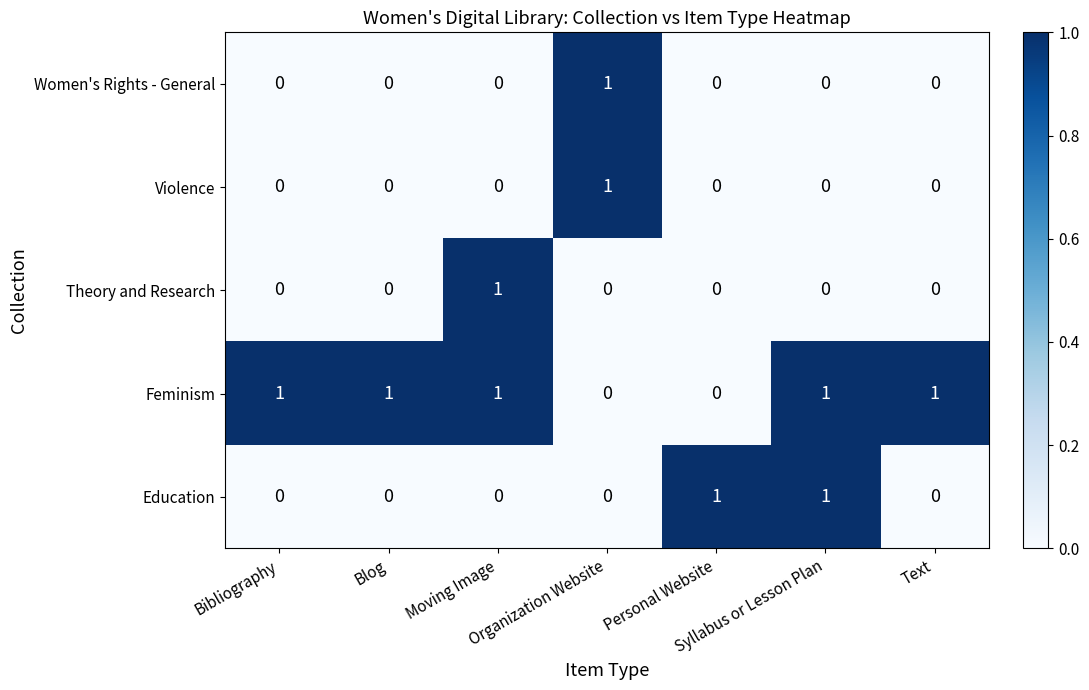

At how many categories does at least one series exceed 0?

7